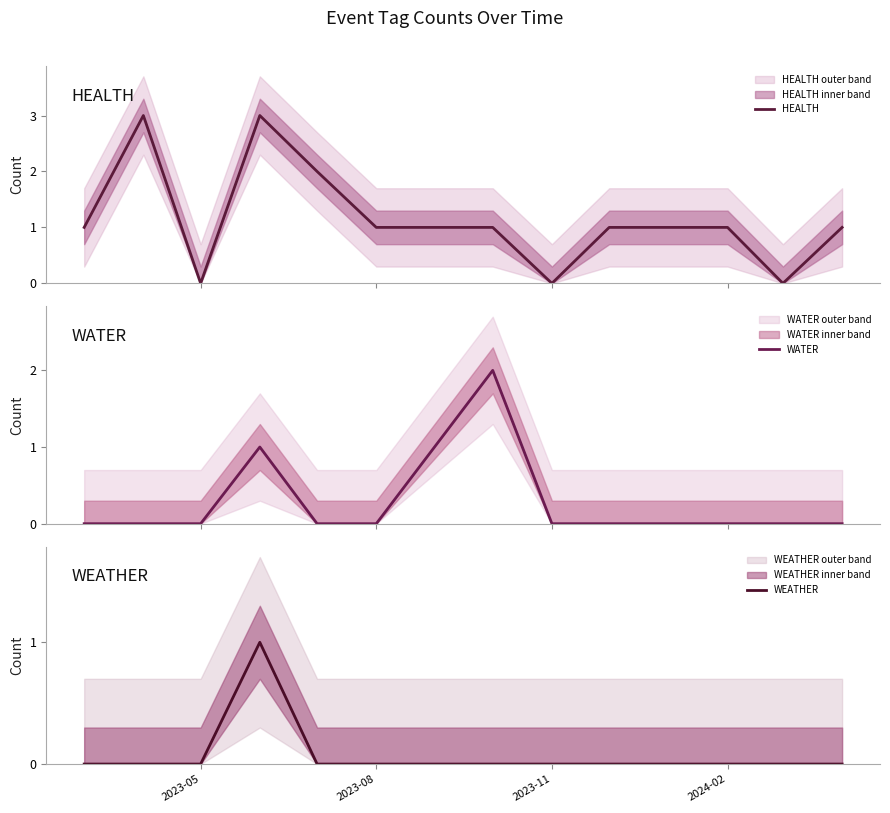

How many data points in WEATHER are above 0?

1